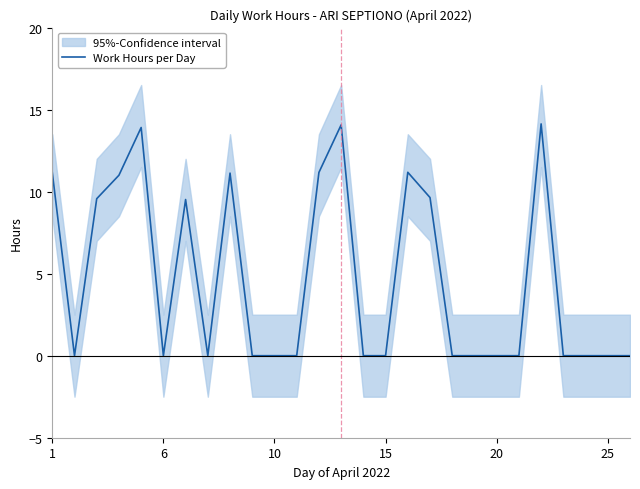

What is the highest value of the Work Hours per Day series?

14.1